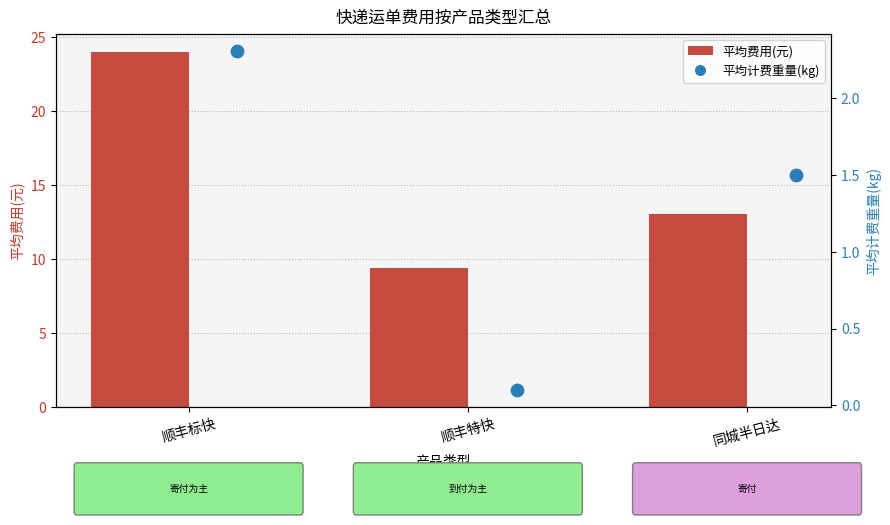

What are all the series names shown in the legend?

平均费用(元), 平均计费重量(kg)